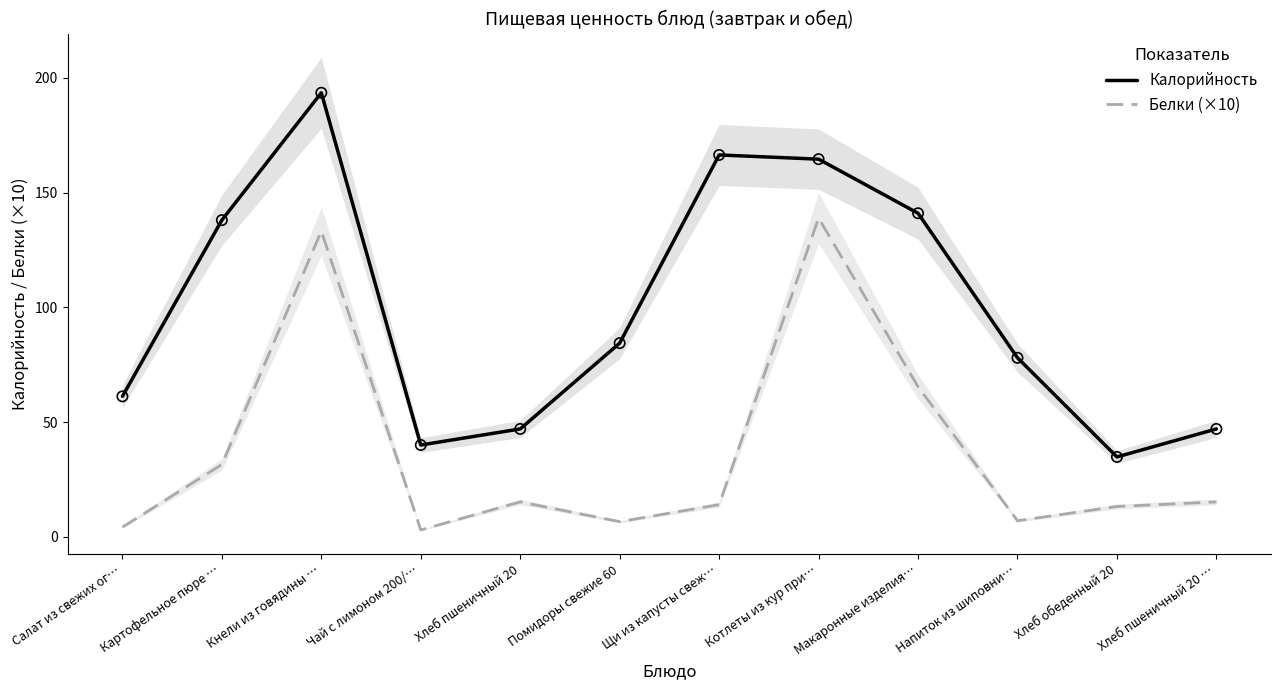

Which series contains the lowest Y value?

Белки (×10)